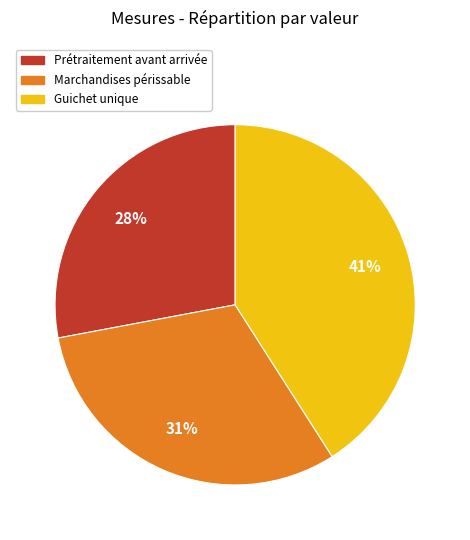

To the nearest percent, what is the average slice percentage?

33%